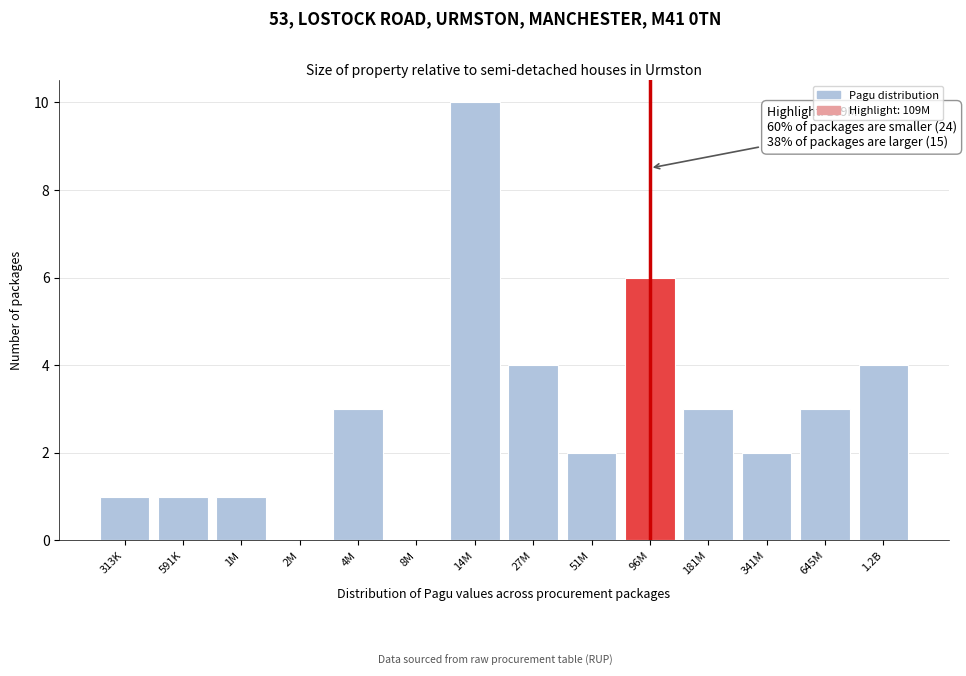

Reading left to right, transcribe all the data shown in this chart.

313K=1	591K=1	1M=1	2M=0	4M=3	8M=0	14M=10	27M=4	51M=2	96M=6	181M=3	341M=2	645M=3	1.2B=4